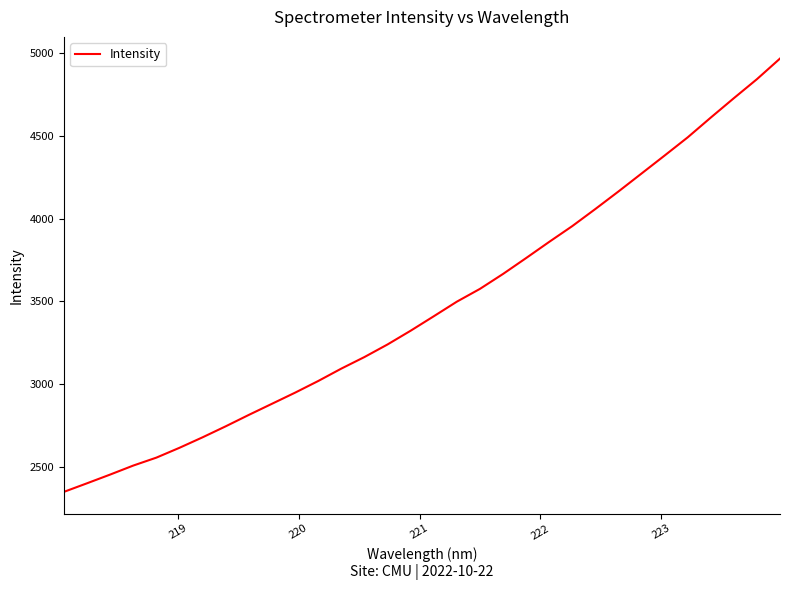

Count the number of values greater than 3409.

16